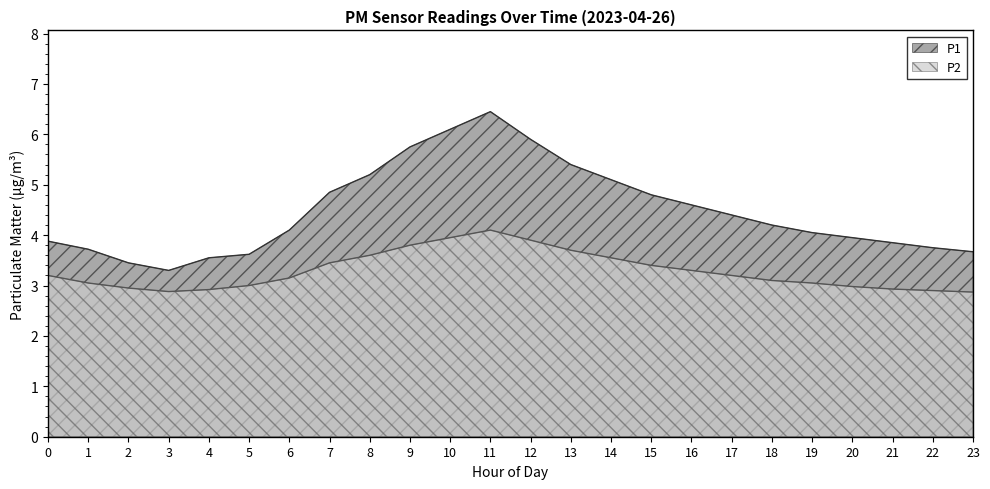

How many values in the P2 series are below 3?

7